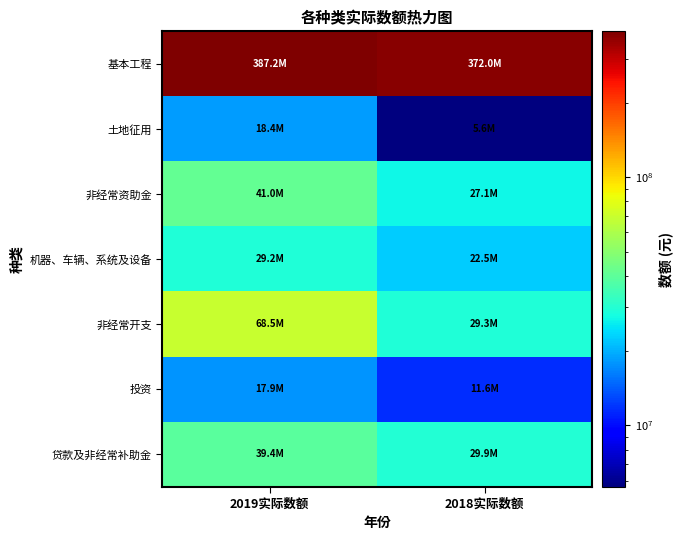

Which series has the largest range (max minus min)?

非经常开支